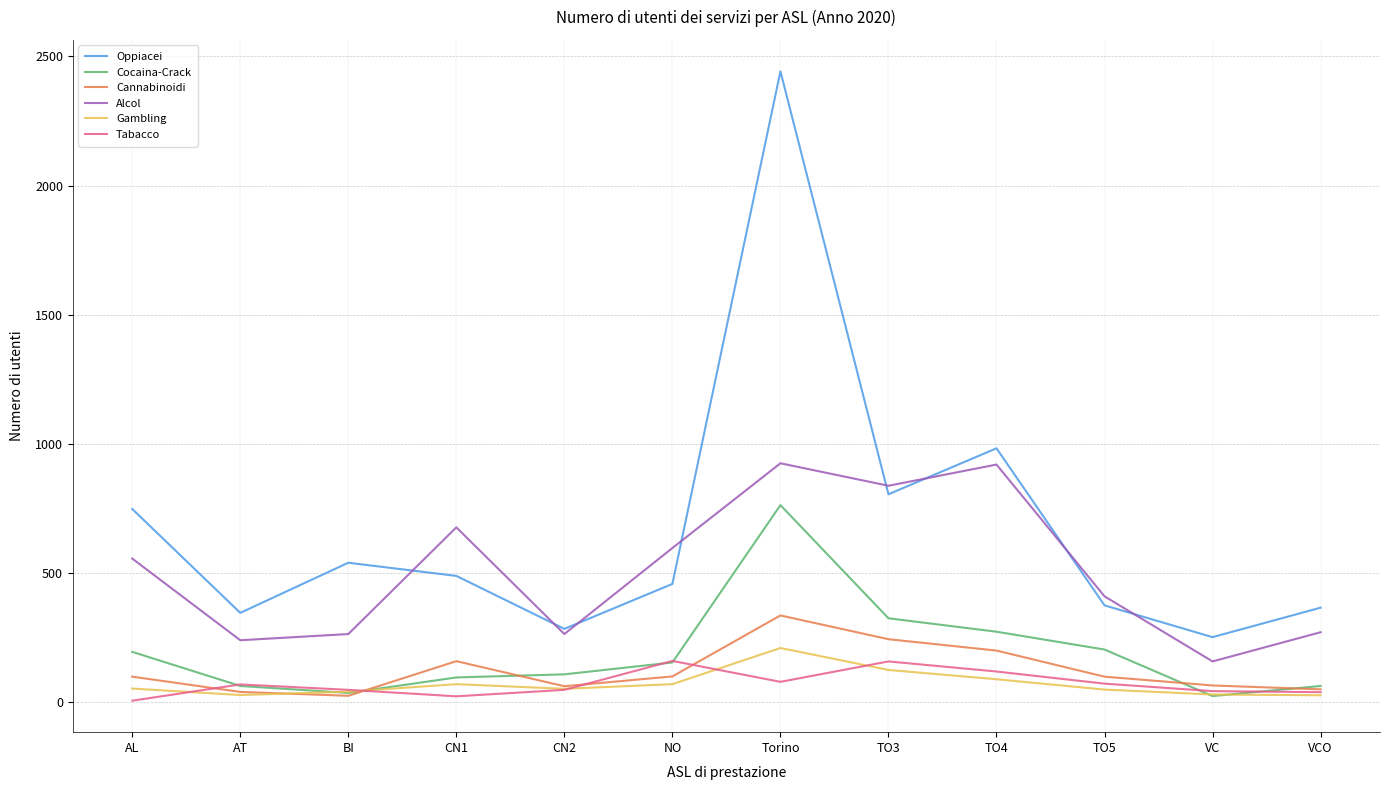

How many categories are shown in the chart?

12